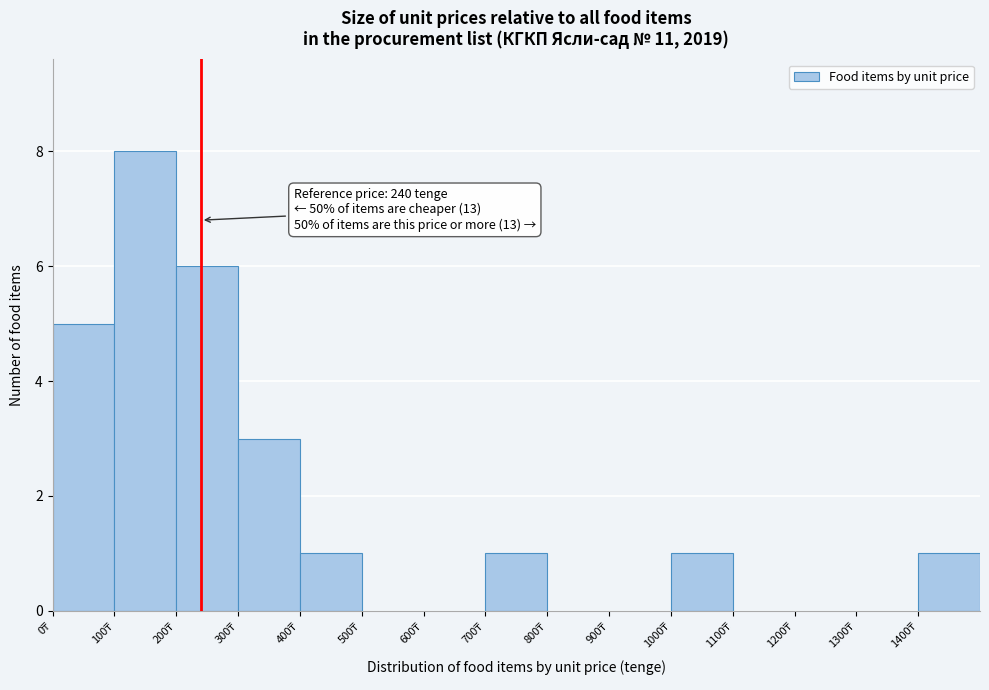

Over which range of the x-axis is the bar tallest?

100 to 200